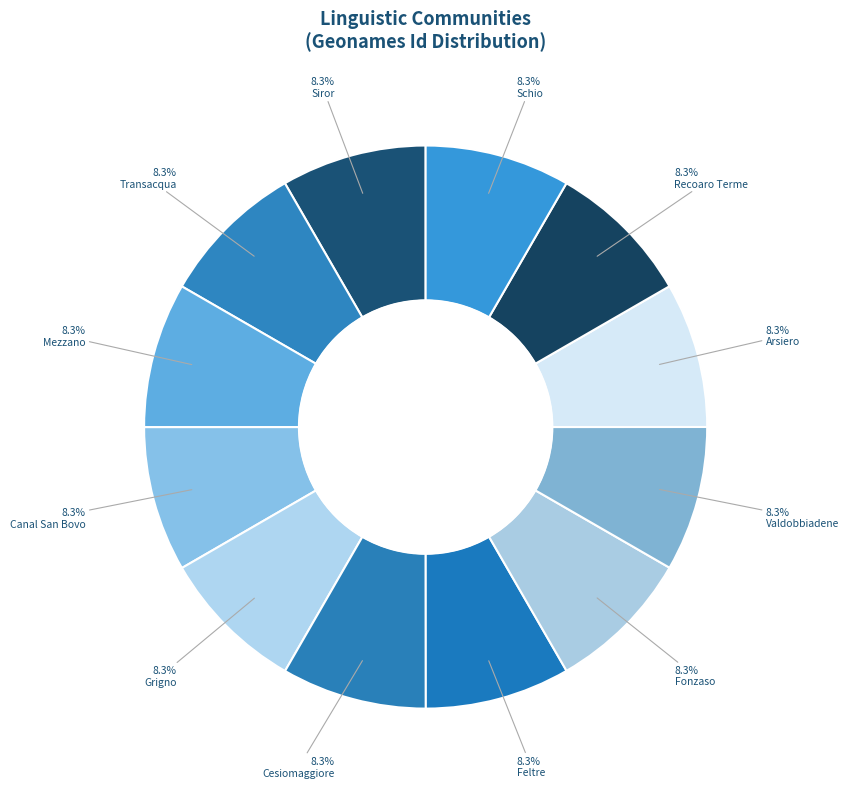

How many slices are in this pie chart?

12